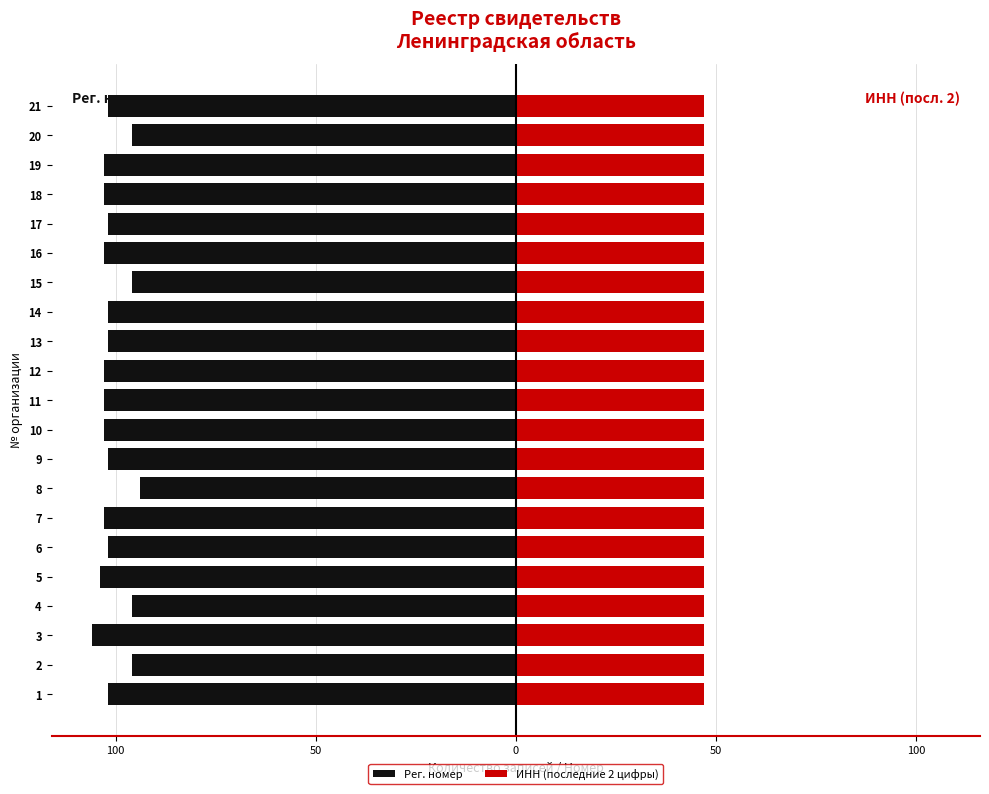

Rank the series by their average value, from lowest to highest.

Рег. номер, ИНН (последние 2 цифры)